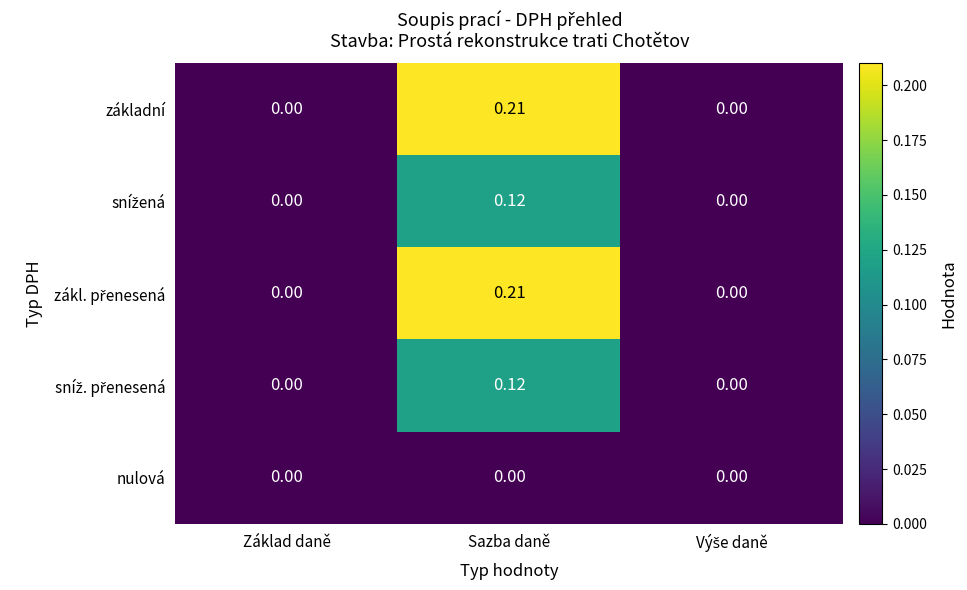

Is the value of základní at Sazba daně greater than the value of nulová at Základ daně?

Yes